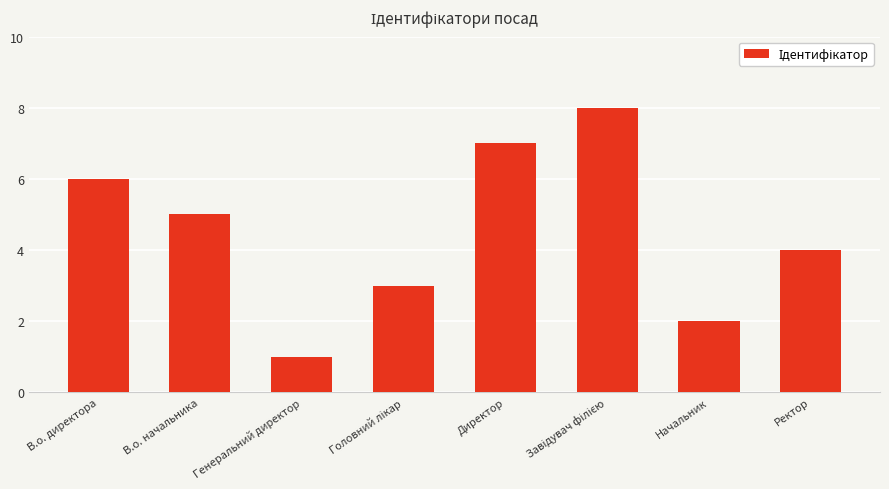

Which has a higher value, Ректор or В.о. начальника?

В.о. начальника